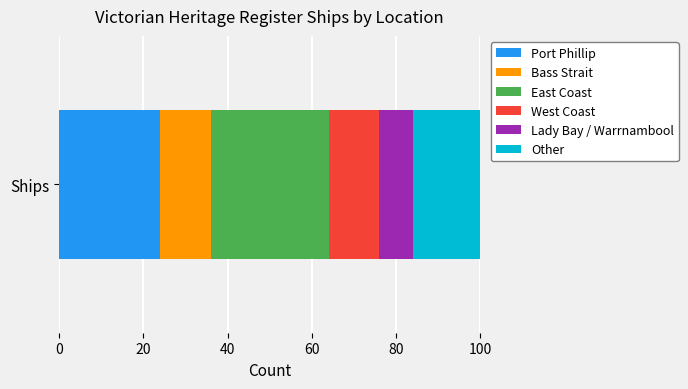

What value does the Port Phillip series have at Ships?

24